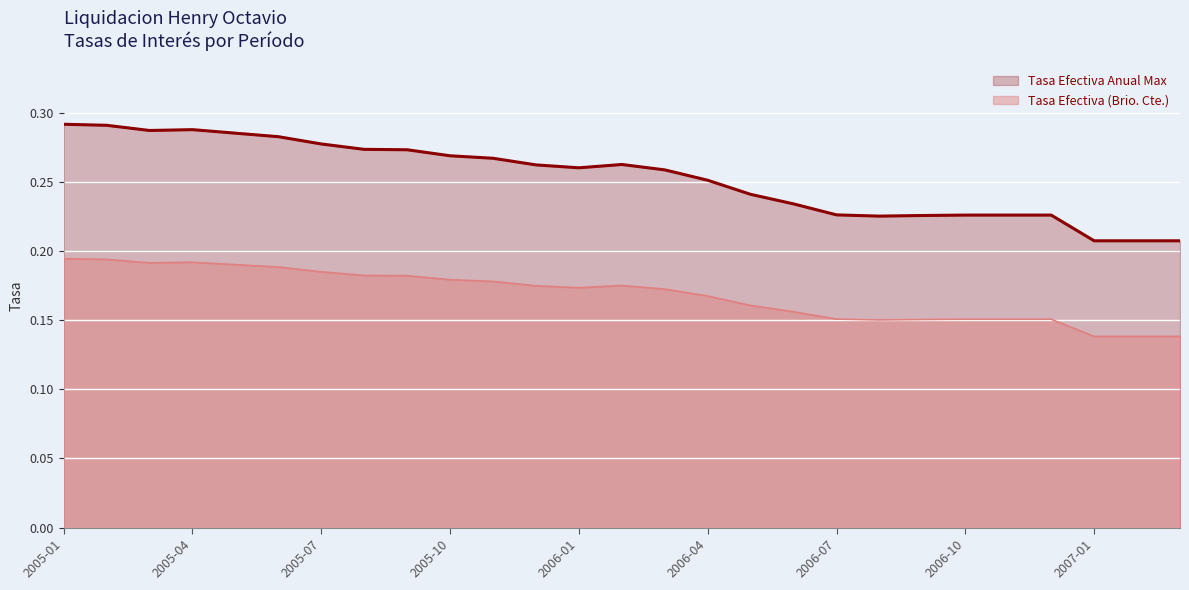

At which label is Tasa Efectiva (Brio. Cte.) closest to 0?

2007-01